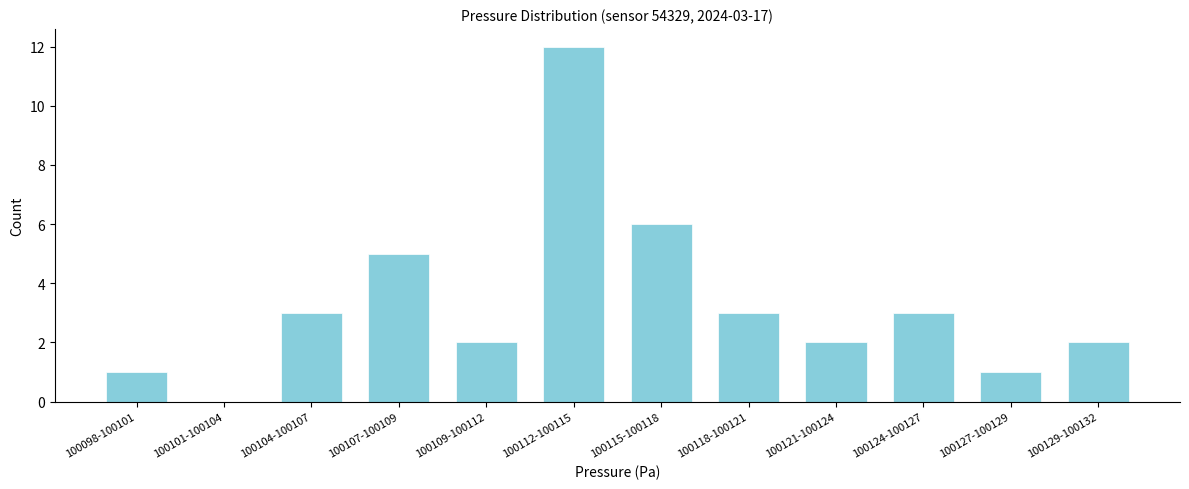

Reading right to left, transcribe all the data shown in this chart.

100129-100132=2	100127-100129=1	100124-100127=3	100121-100124=2	100118-100121=3	100115-100118=6	100112-100115=12	100109-100112=2	100107-100109=5	100104-100107=3	100101-100104=0	100098-100101=1